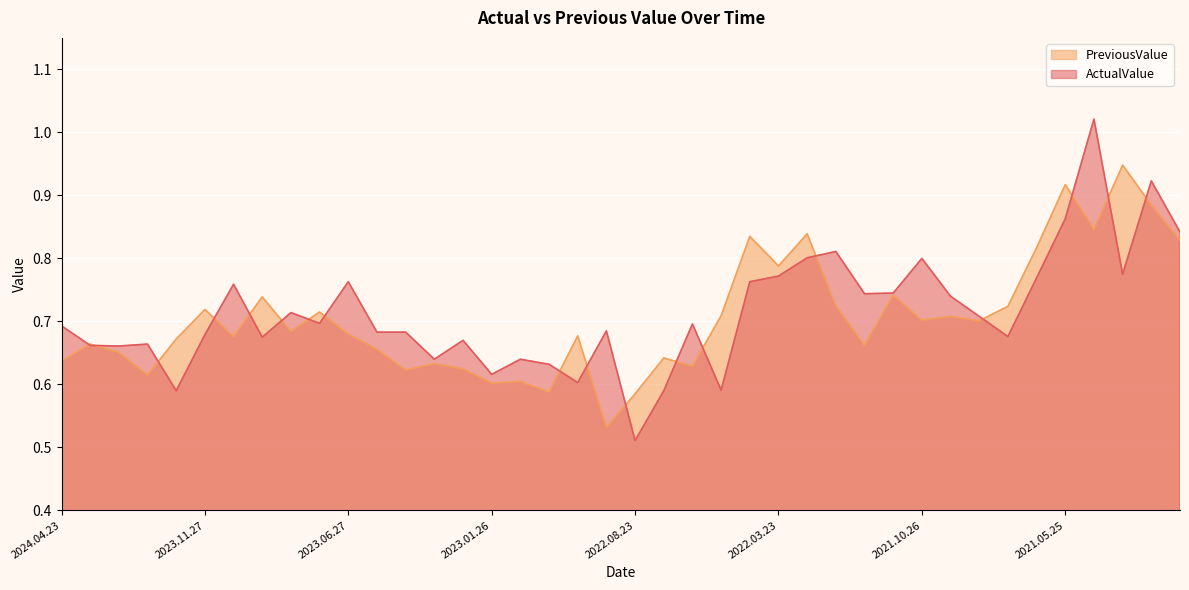

Between 2023.09.26 and 2021.02.24, which series saw the biggest shift?

ActualValue